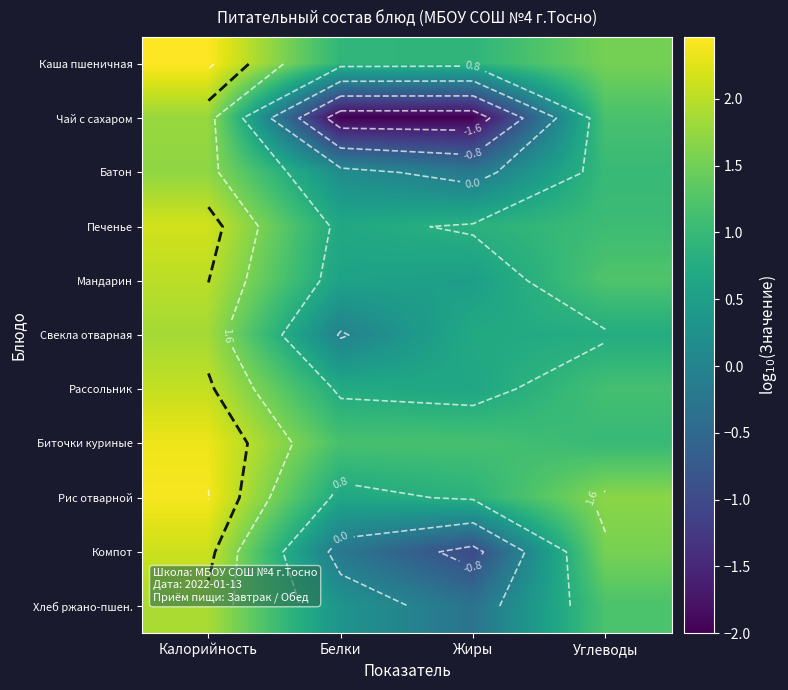

What is the sum of all Рассольник values?

4.6